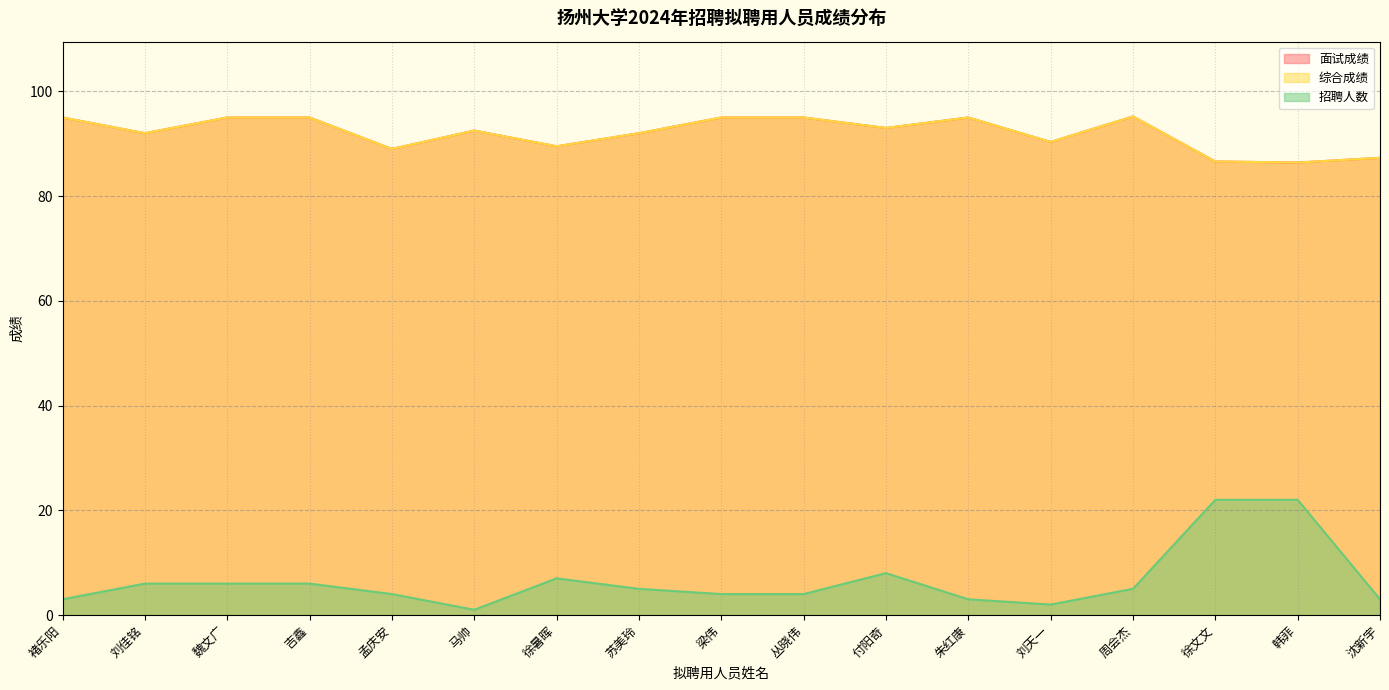

What is the greatest value displayed?

95.2